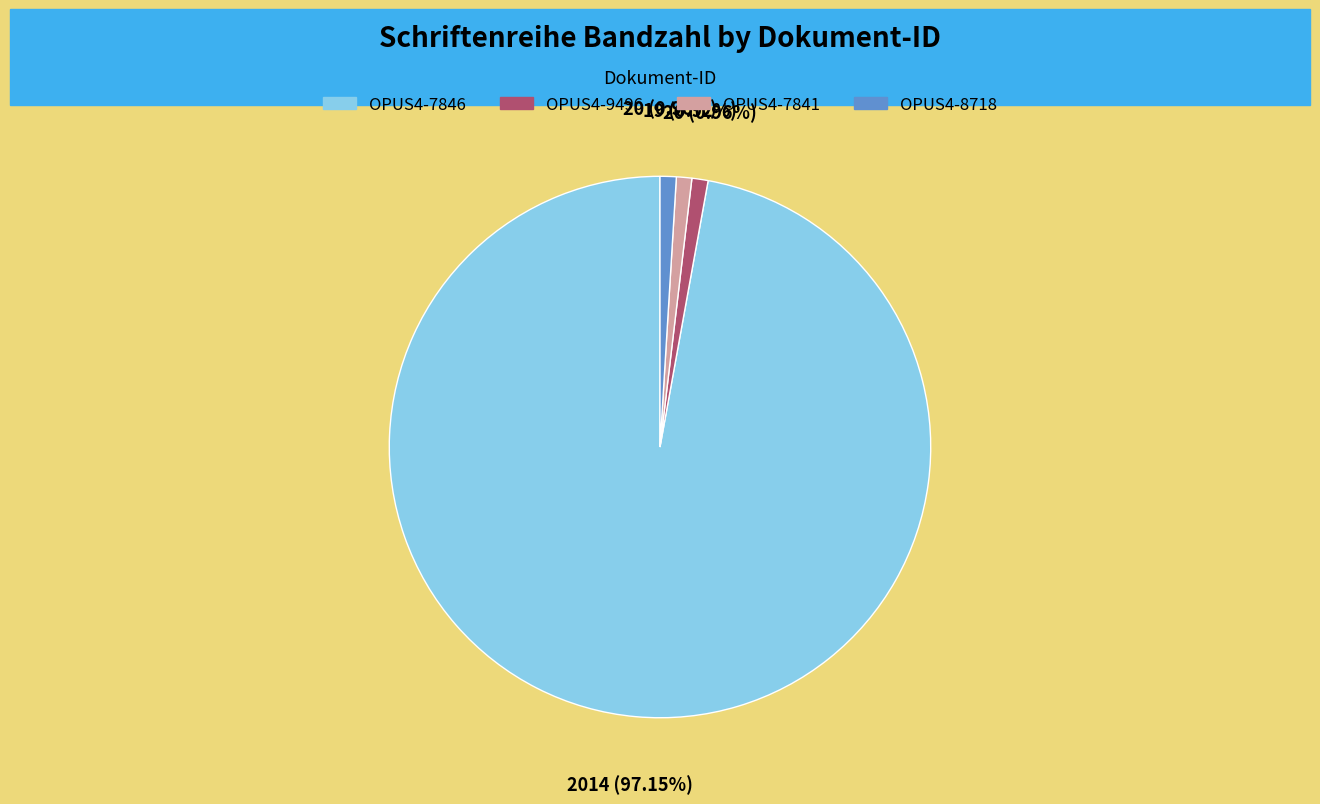

Does any single category account for the majority?

Yes